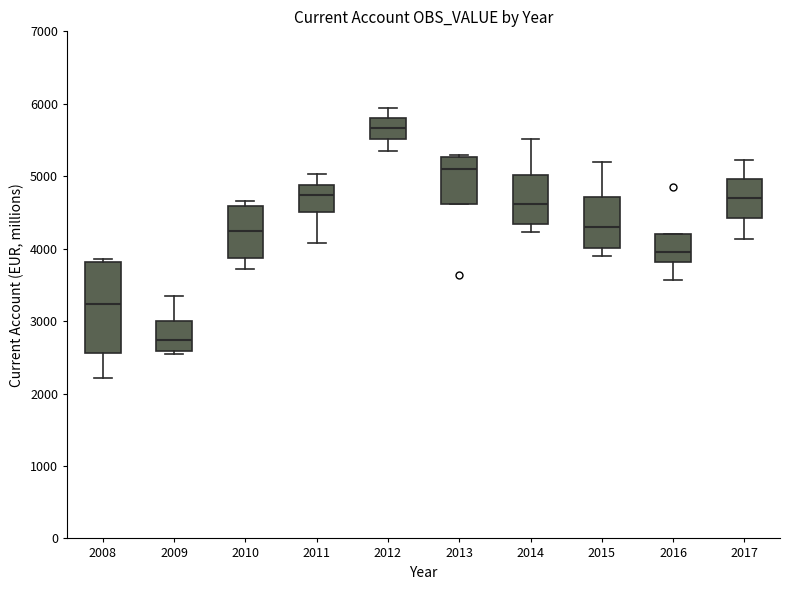

Reading left to right, read every box against the y-axis: the position of its median line, the range the box covers, and the ends of its whiskers. The values are not printed on the chart, so give them approximately, as read against the axis.

2008: median 3200, box 2600 to 3800, whiskers 2200 to 3900
2009: median 2700, box 2600 to 3000, whiskers 2500 to 3400
2010: median 4200, box 3900 to 4600, whiskers 3700 to 4700
2011: median 4700, box 4500 to 4900, whiskers 4100 to 5000
2012: median 5700, box 5500 to 5800, whiskers 5300 to 5900
2013: median 5100, box 4600 to 5300, whiskers 4600 to 5300 (just above the box's upper edge)
2014: median 4600, box 4300 to 5000, whiskers 4200 to 5500
2015: median 4300, box 4000 to 4700, whiskers 3900 to 5200
2016: median 3900, box 3800 to 4200, whiskers 3600 to 4200
2017: median 4700, box 4400 to 5000, whiskers 4100 to 5200